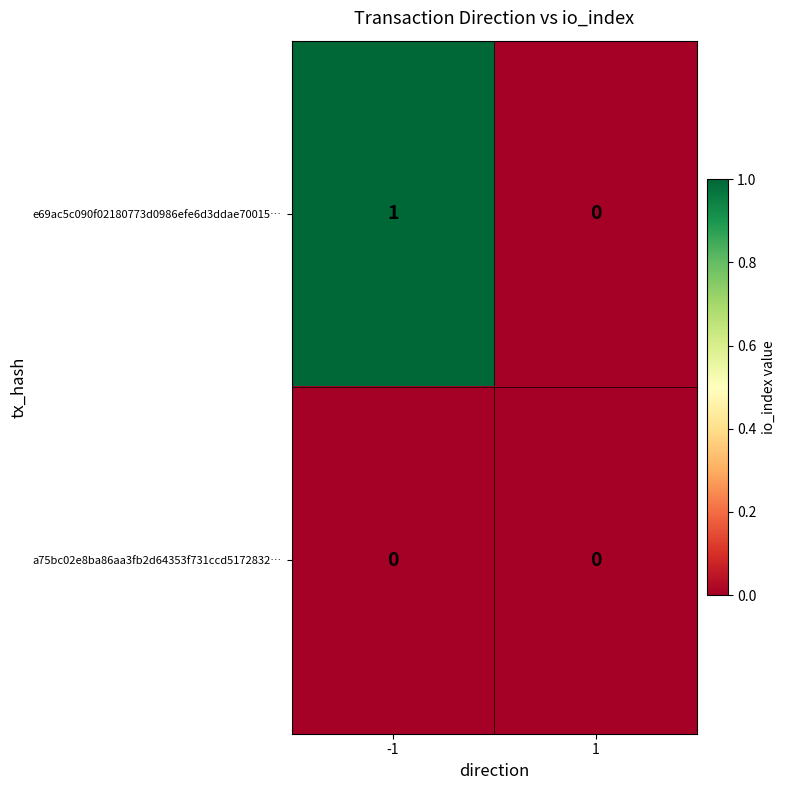

Rank the series by their maximum value, from lowest to highest.

a75bc02e8ba86aa3fb2d64353f731ccd5172832…, e69ac5c090f02180773d0986efe6d3ddae70015…